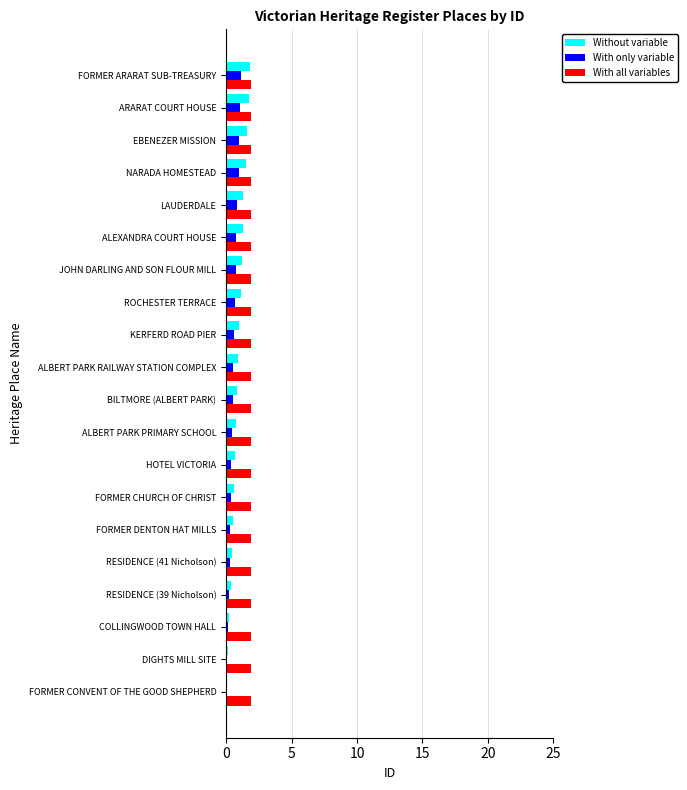

Is it true that With only variable equals 0.0 at FORMER CONVENT OF THE GOOD SHEPHERD?

True